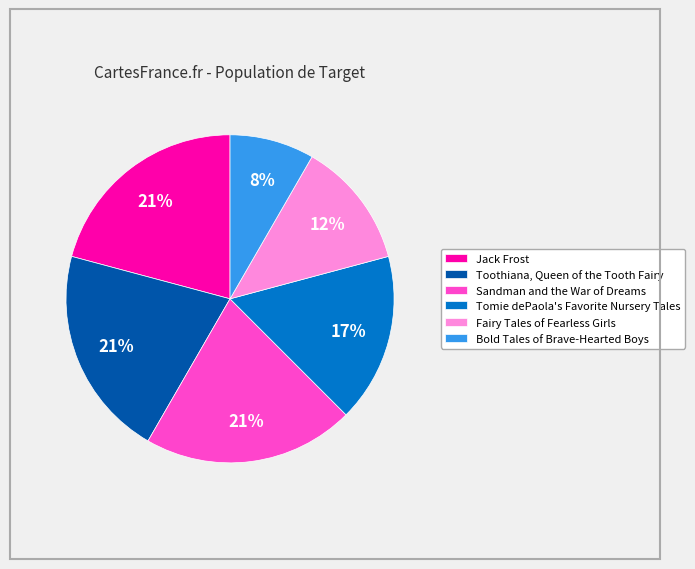

To the nearest percent, what is the average slice percentage?

17%